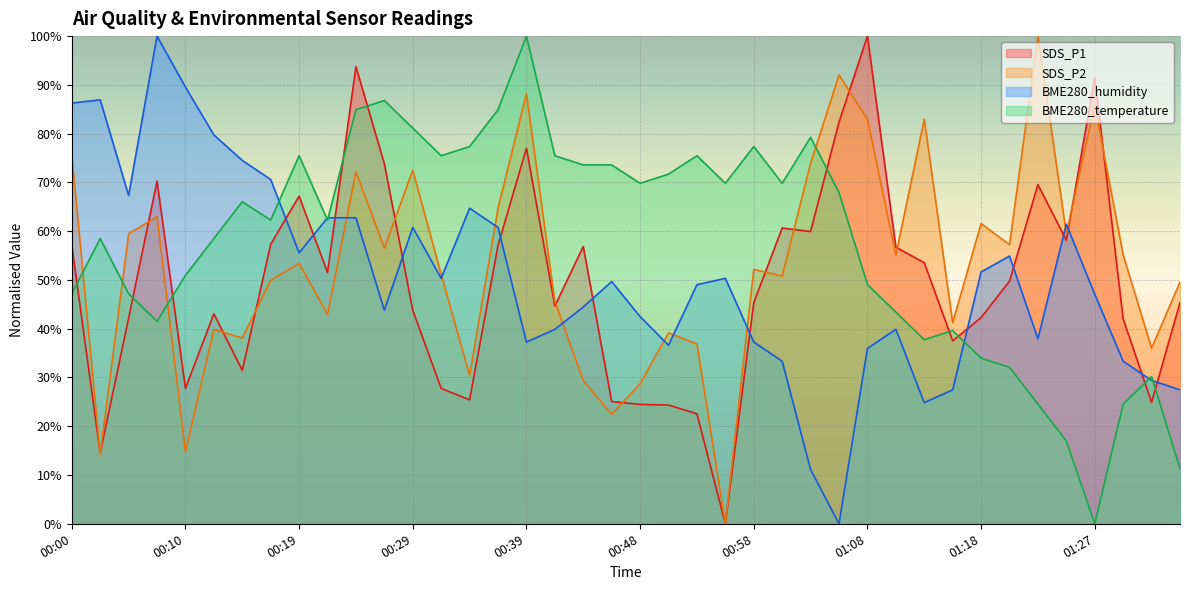

Which series changed the most between 00:17 and 00:24?

SDS_P1